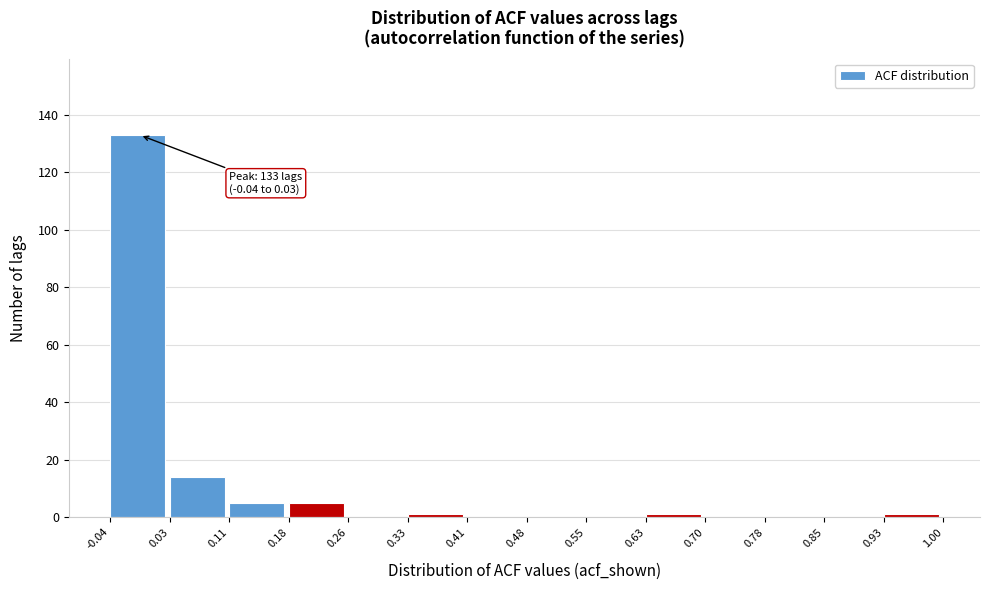

Which range on the x-axis has the tallest bar?

-0.04 to 0.03